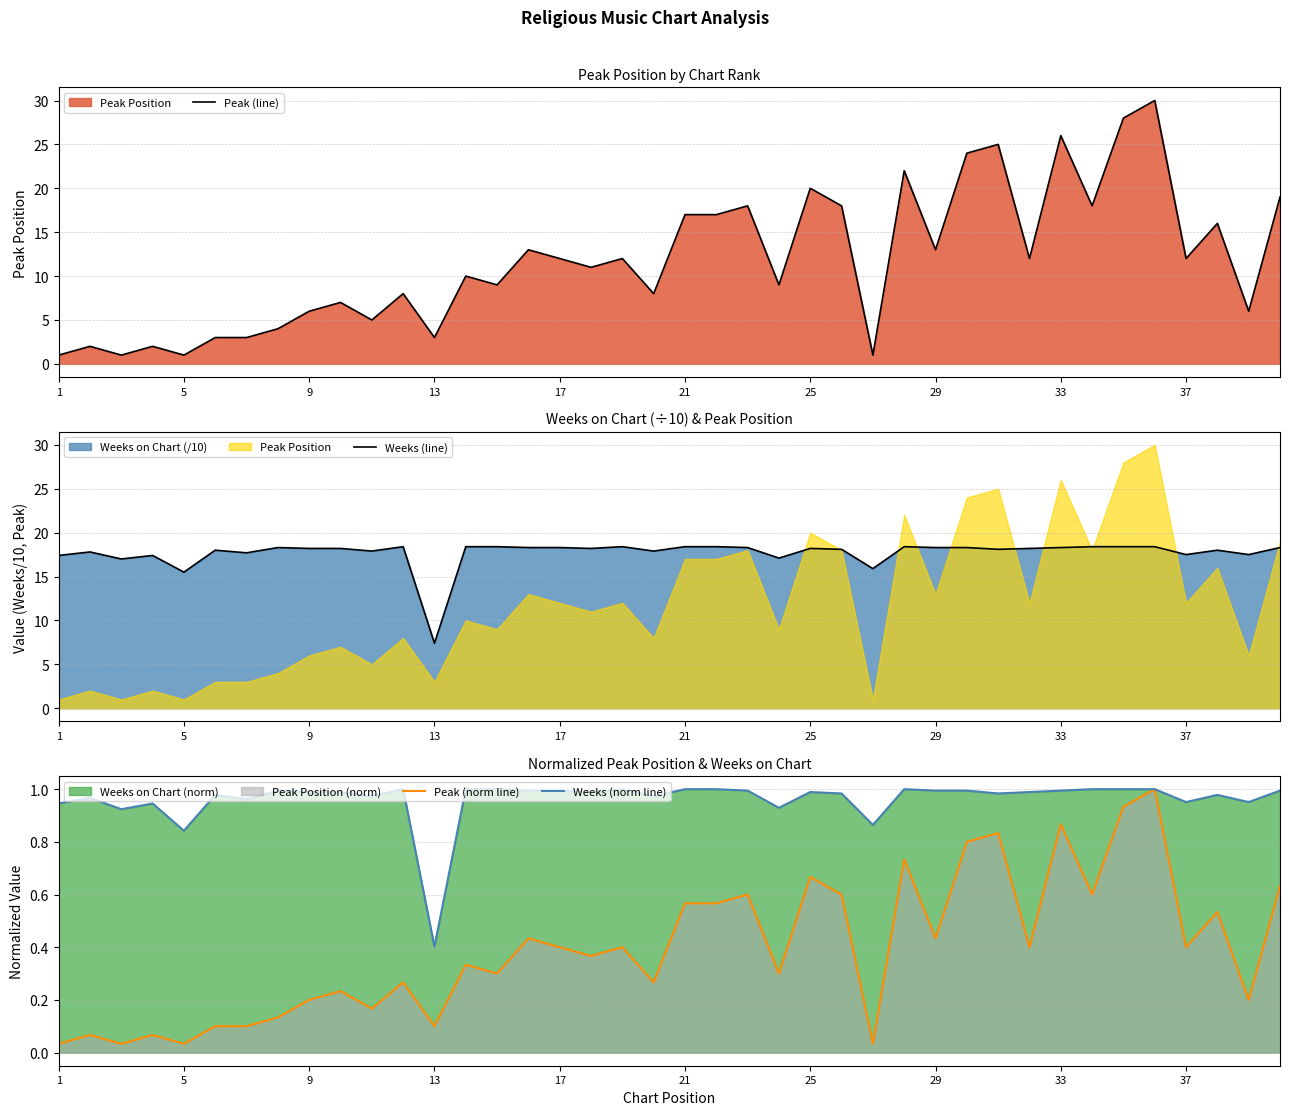

In Peak (norm line), how many points are higher than both neighbors (excluding endpoints)?

14